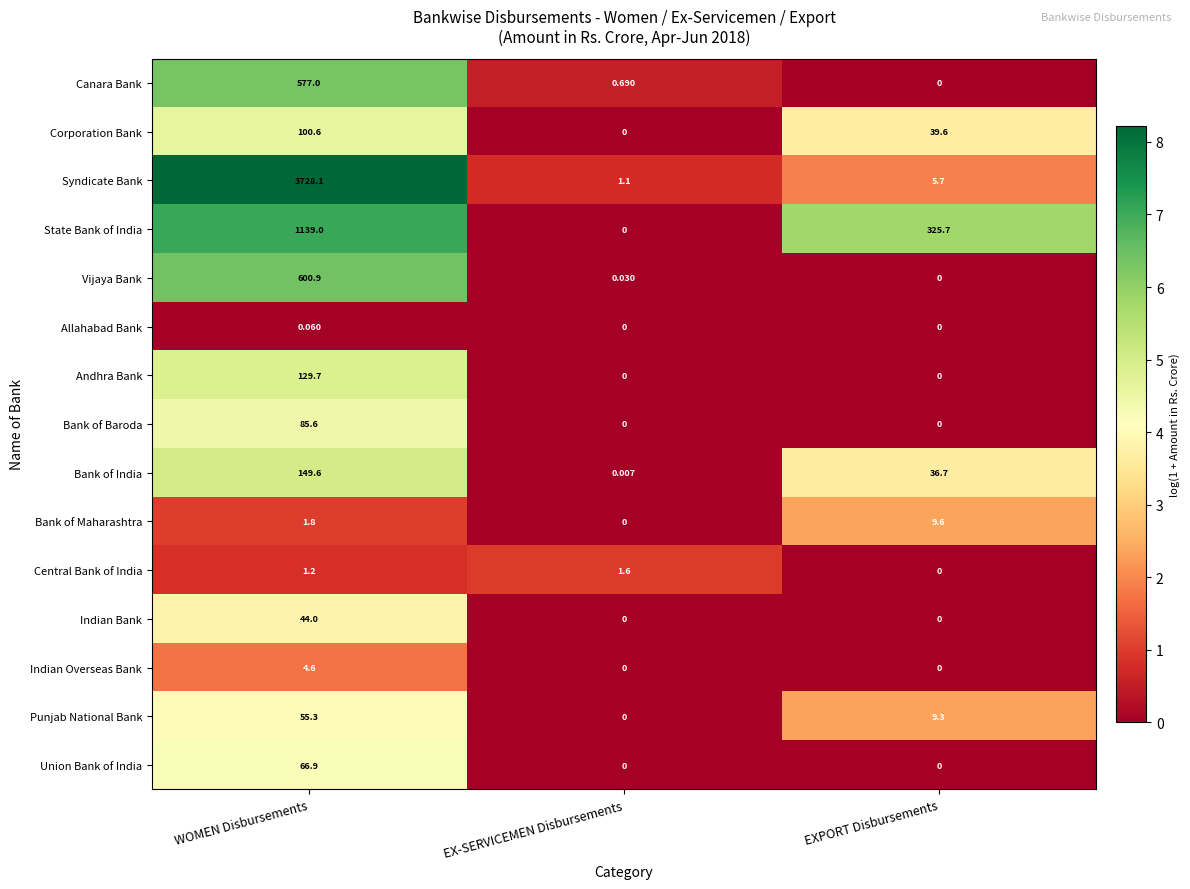

Which series has the largest range (max minus min)?

Syndicate Bank